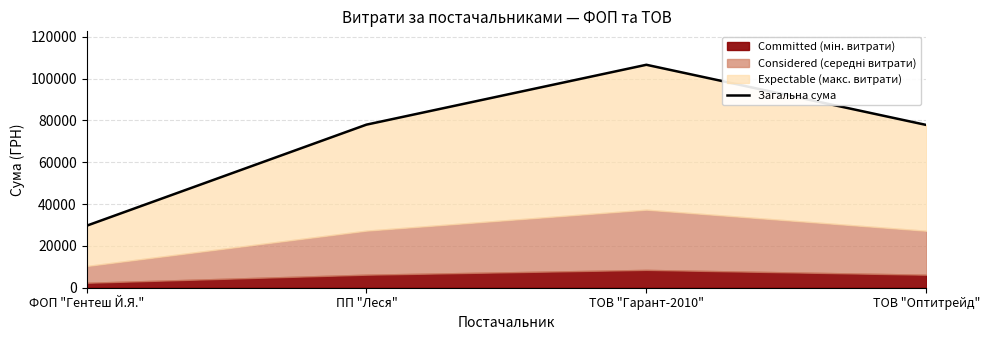

What is the sum of all values?

291990.2